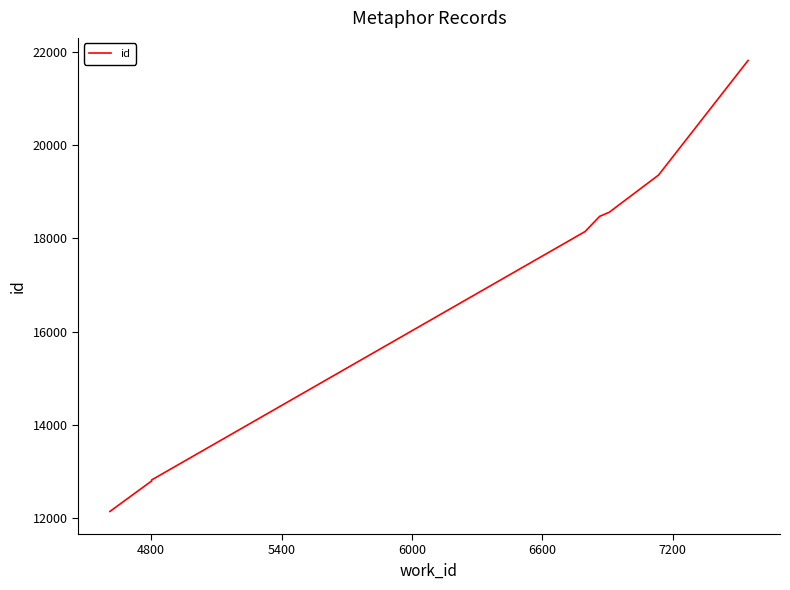

The value at 4800 is 6700. True or false?

False